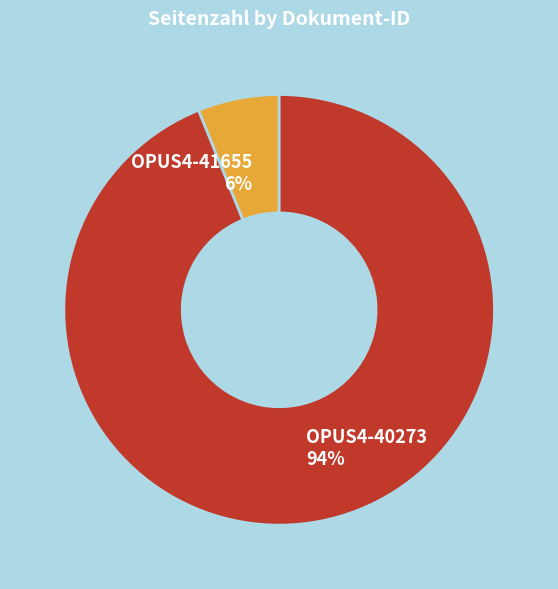

Which has a higher value, OPUS4-41655 or OPUS4-40273?

OPUS4-40273